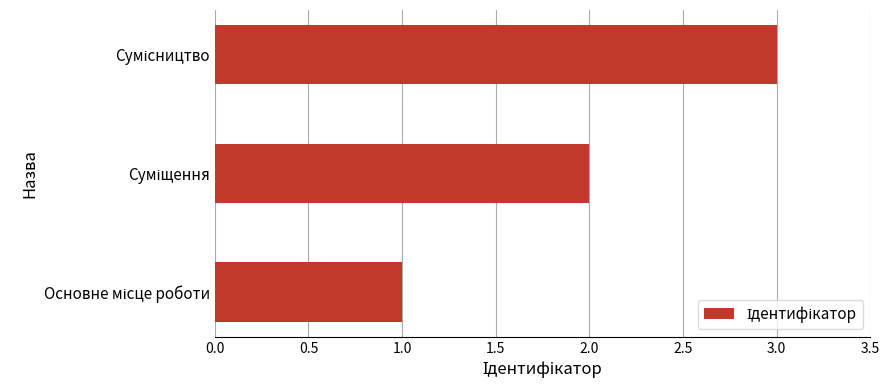

Count the values in the range 1 to 3.

3